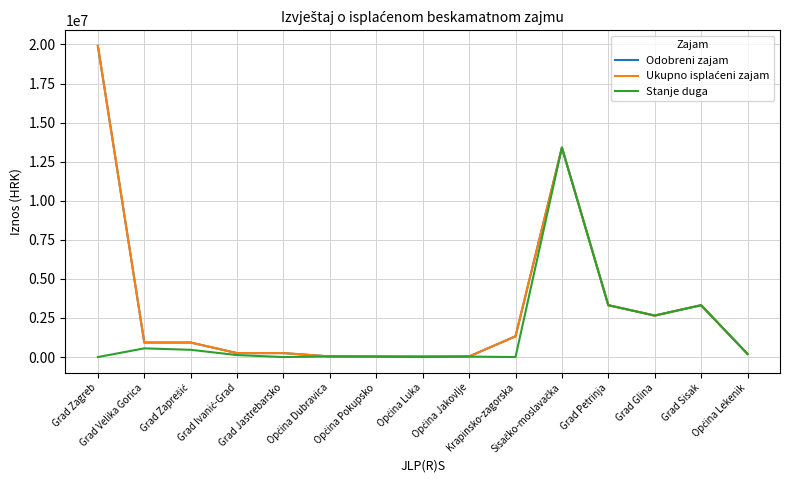

Which series changed the most between Općina Jakovlje and Općina Lekenik?

Stanje duga